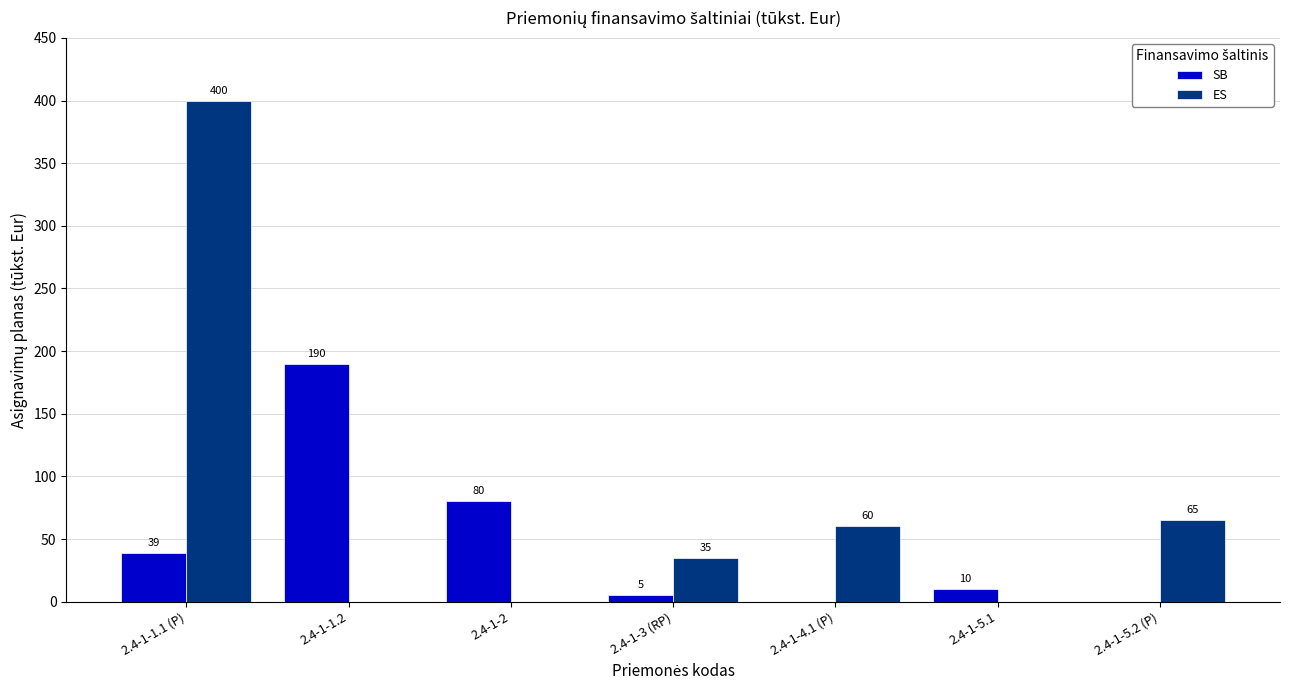

The ES series shows -143 at 2.4-1-1.2. True or false?

False